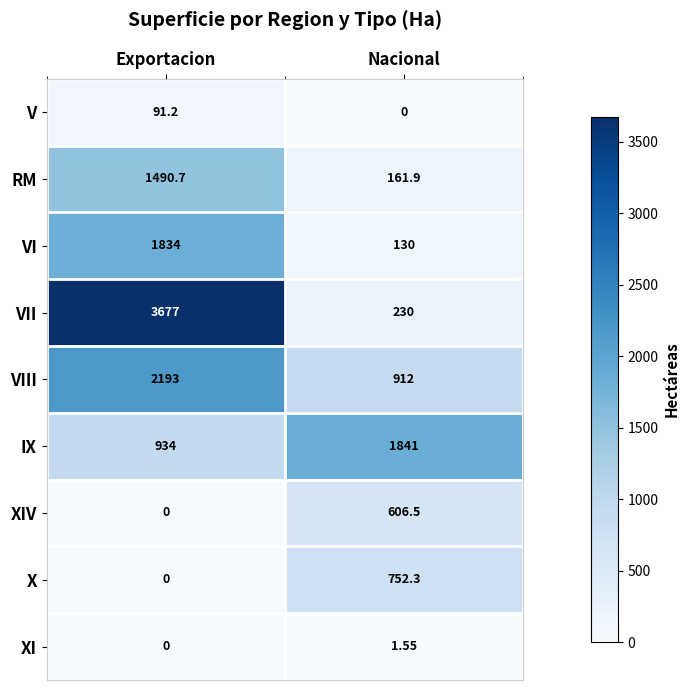

Is the value of RM at Nacional greater than the value of IX at Exportacion?

No